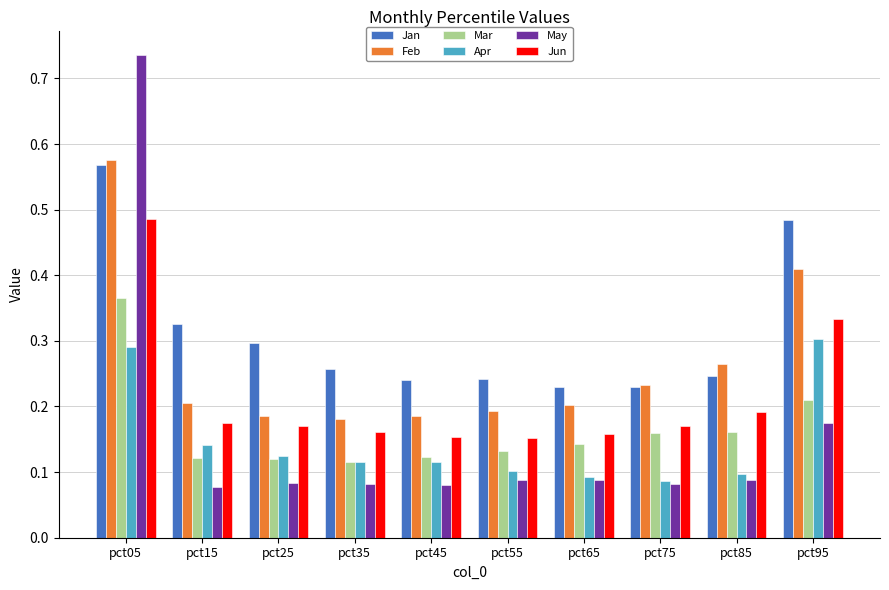

At which label does Feb reach its peak?

pct05